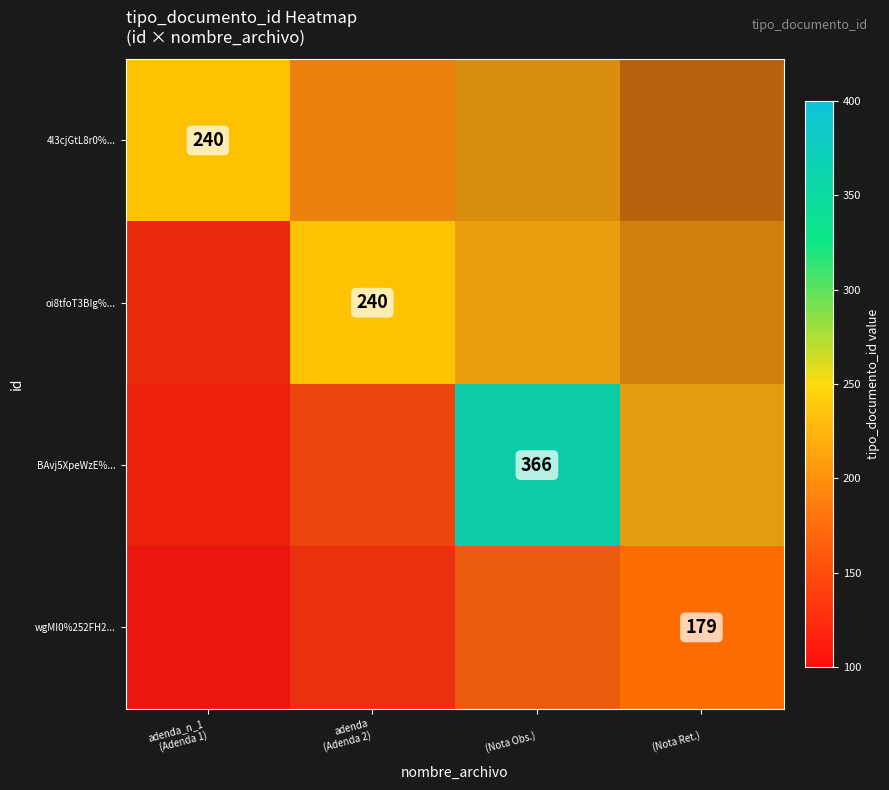

The 4l3cjGtL8r0%... series shows 240.0 at adenda_n_1 (Adenda 1). True or false?

True